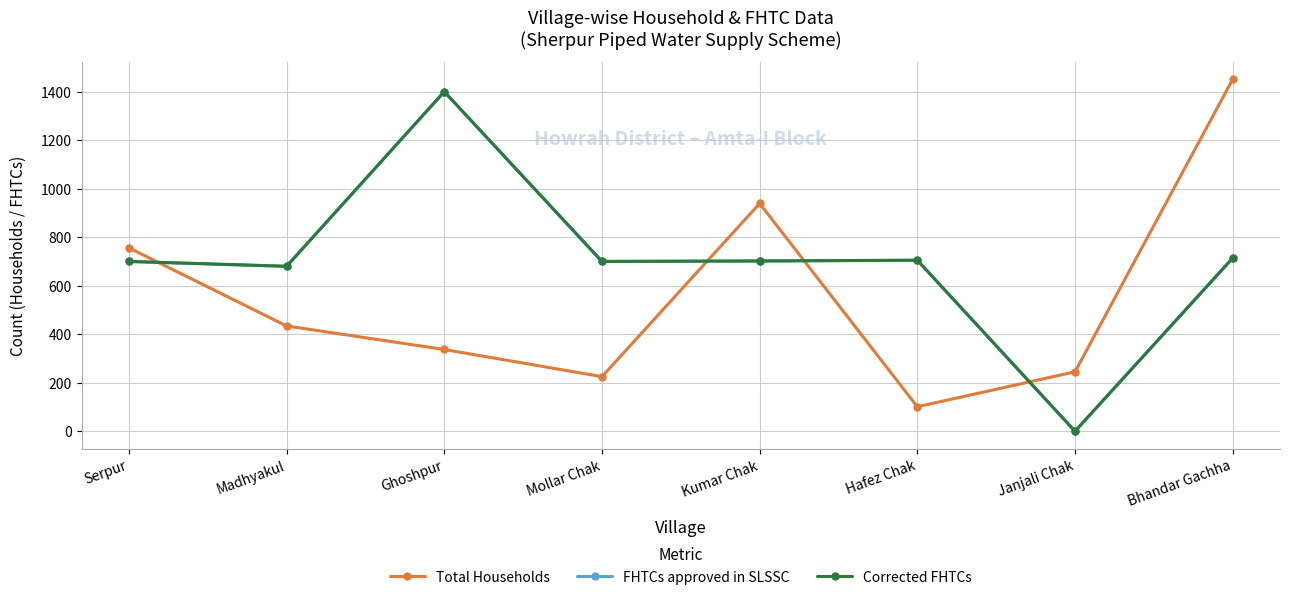

At how many categories does at least one series exceed 398?

7